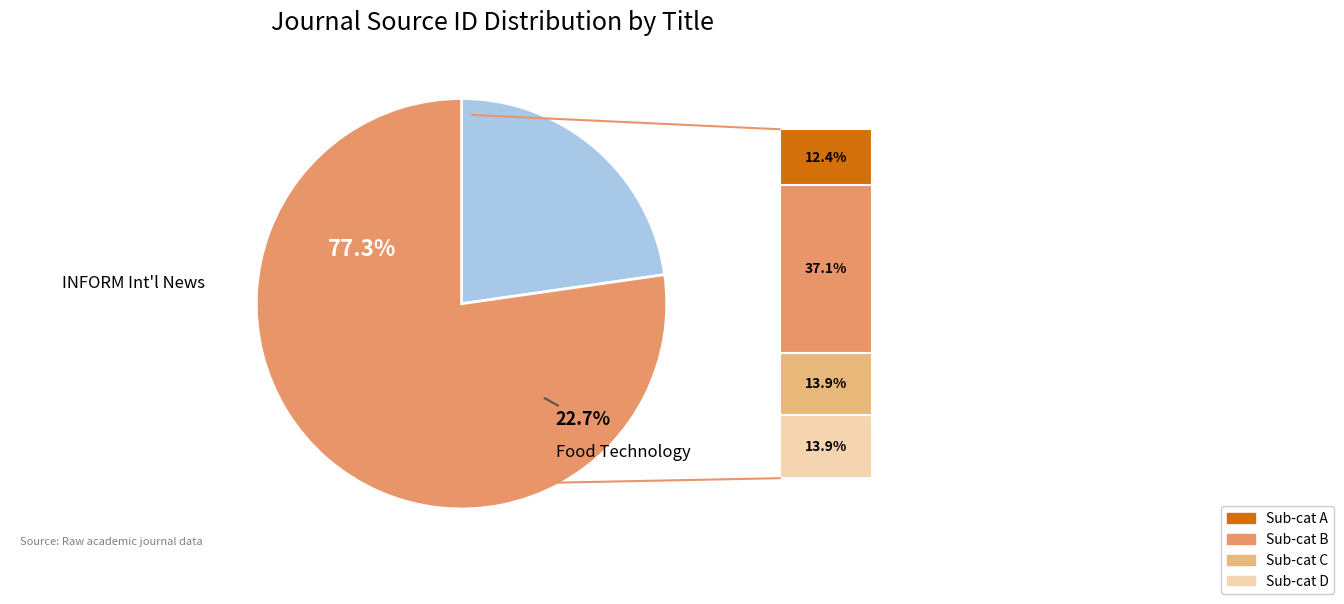

What is the change in value from Food Technology to INFORM - International News on Fats, Oils & Related Materials?

+55721